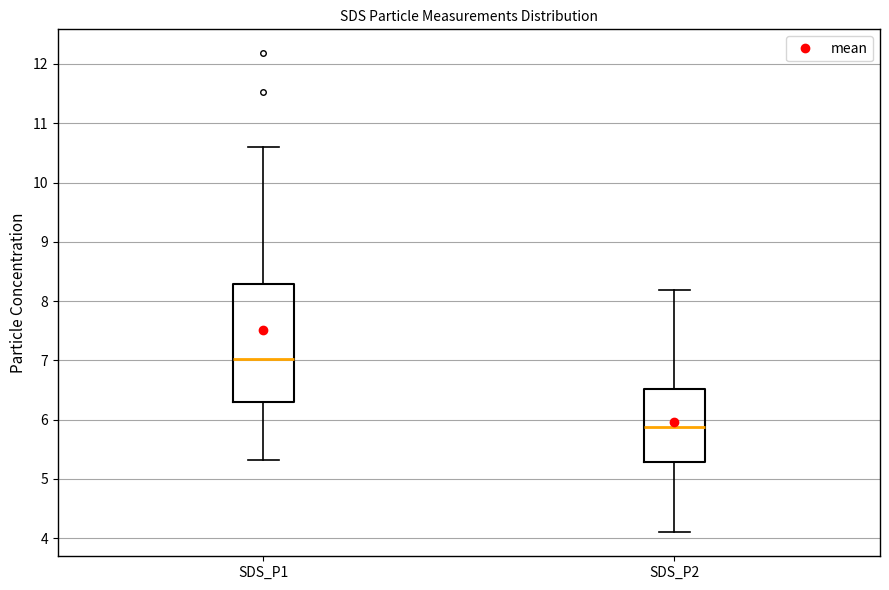

Comparing the boxes themselves (not the whiskers), which one is the tallest?

SDS_P1